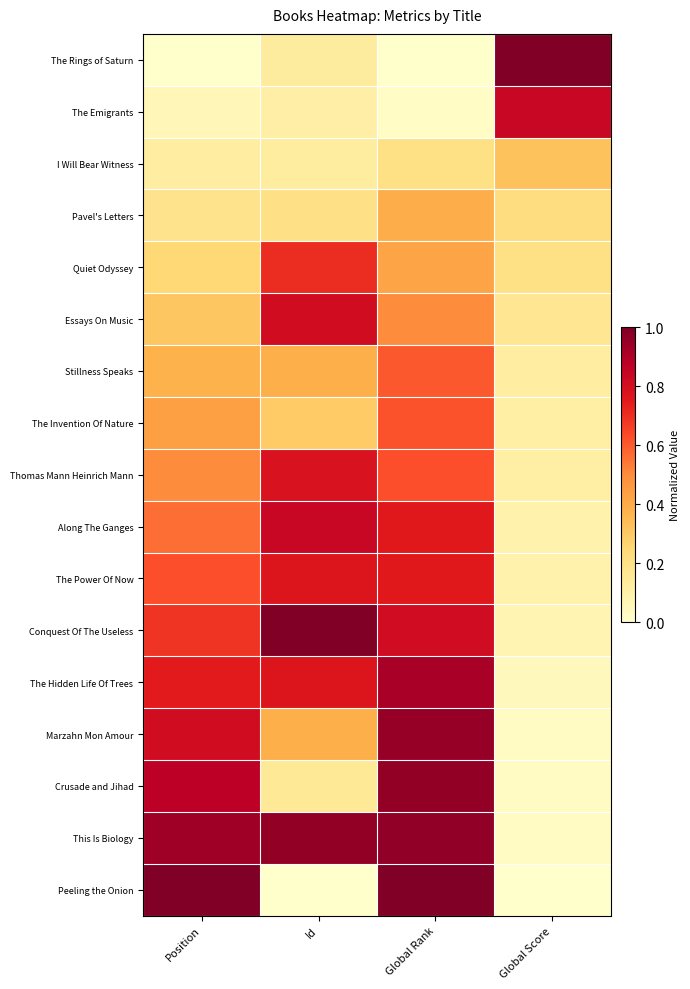

At Position, list the series in order from largest to smallest.

Peeling the Onion, This Is Biology, Crusade and Jihad, Marzahn Mon Amour, The Hidden Life Of Trees, Conquest Of The Useless, The Power Of Now, Along The Ganges, Thomas Mann Heinrich Mann, The Invention Of Nature, Stillness Speaks, Essays On Music, Quiet Odyssey, Pavel's Letters, I Will Bear Witness, The Emigrants, The Rings of Saturn